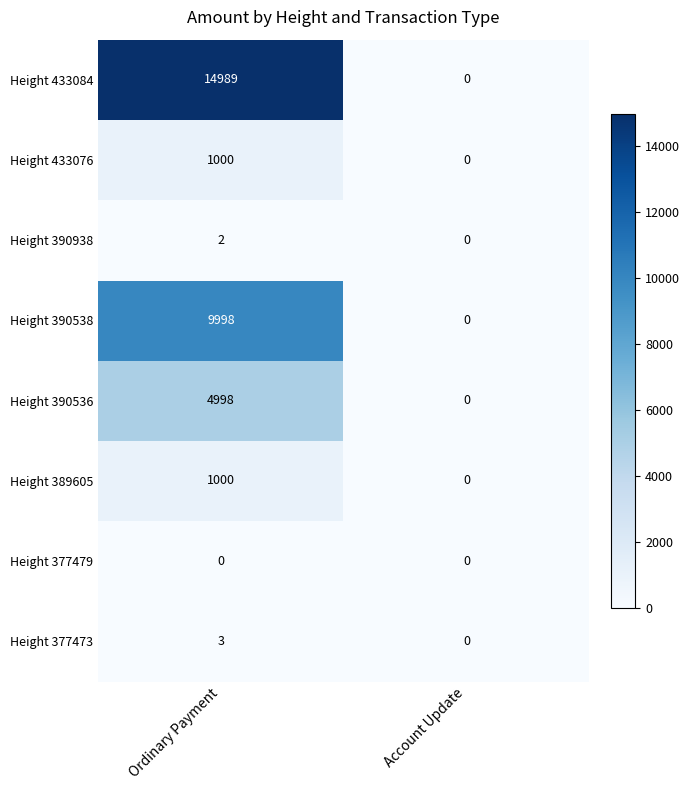

What is the difference between the maximum and minimum values in the Height 433076 series?

1000